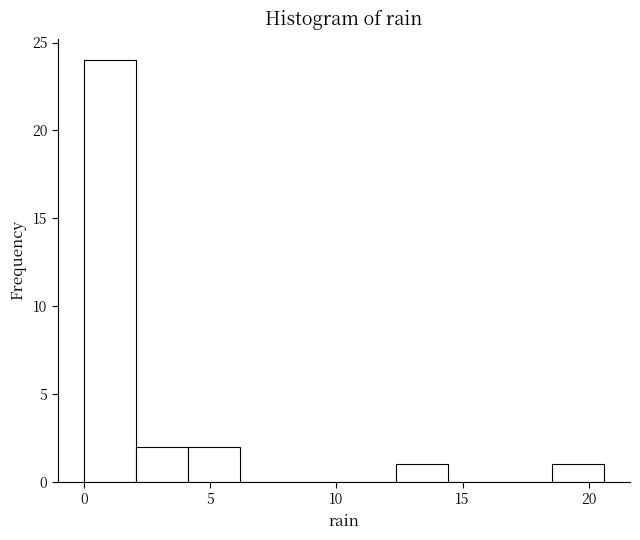

Reading left to right, list every bar in this chart as the range it spans on the x-axis followed by its height. Neither the bar edges nor the heights are printed on the chart, so give them approximately, as read against the axes.

0.0 to 2.0: 24
2.0 to 4.0: 2
4.0 to 6.0: 2
6.0 to 8.0: 0
8.0 to 10.5: 0
10.5 to 12.5: 0
12.5 to 14.5: 1
14.5 to 16.5: 0
16.5 to 18.5: 0
18.5 to 20.5: 1